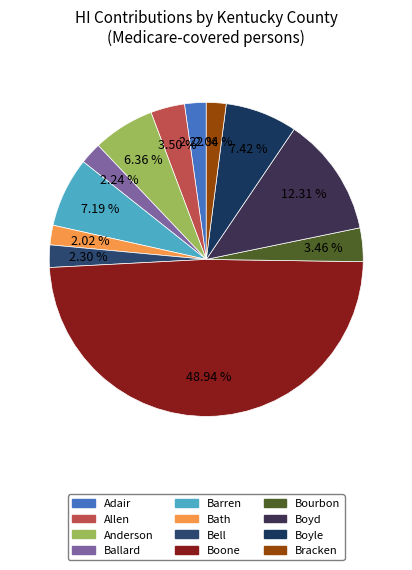

Is the sum of Boone and Bracken greater than half?

Yes